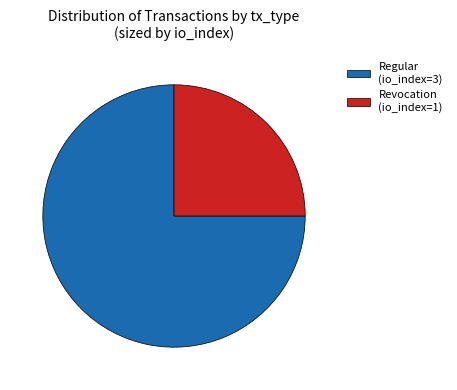

Is the sum of Regular (io_index=3) and Revocation (io_index=1) greater than half?

Yes